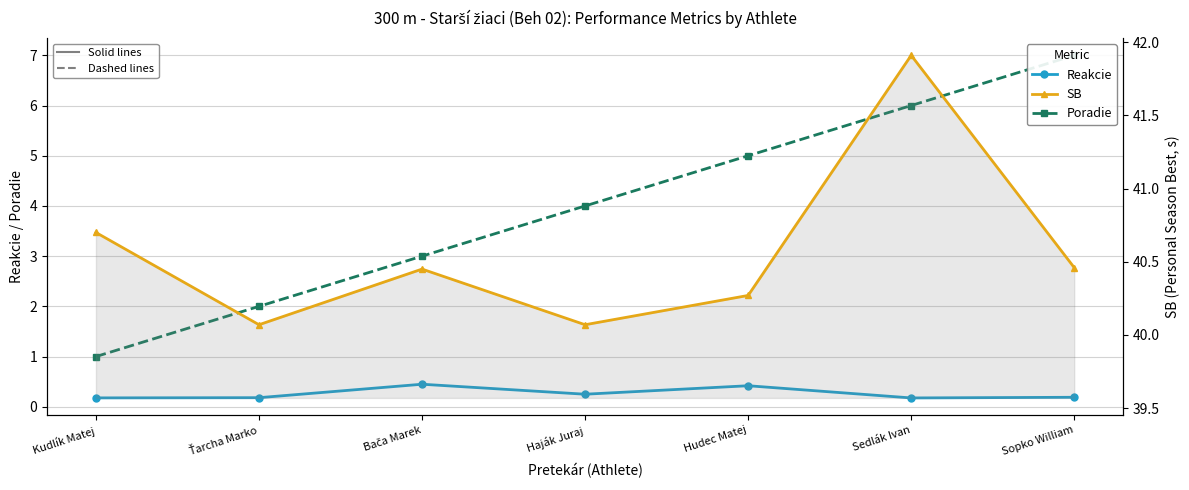

Reading right to left, transcribe all the data shown in this chart.

Reakcie: 0.2	0.2	0.4	0.2	0.4	0.2	0.2
Poradie: 7.0	6.0	5.0	4.0	3.0	2.0	1.0
SB: 40.5	41.9	40.3	40.1	40.5	40.1	40.7